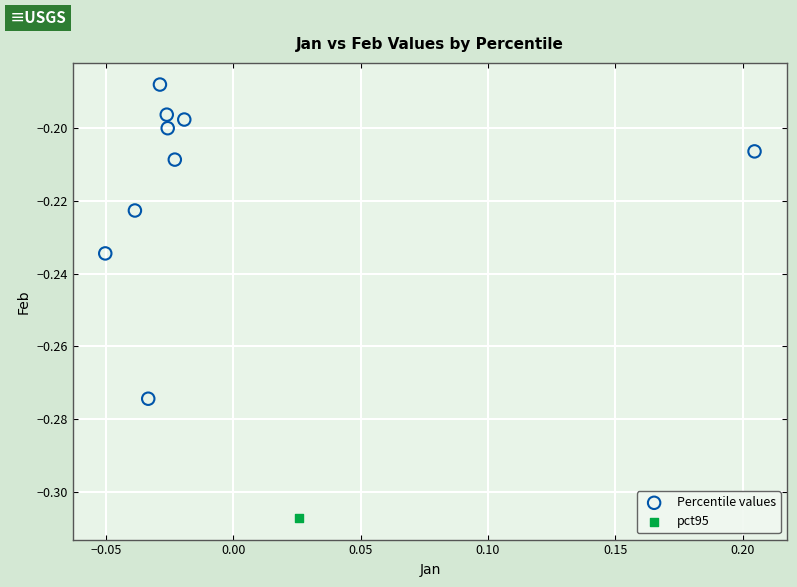

What are all the series names shown in the legend?

Percentile values, pct95